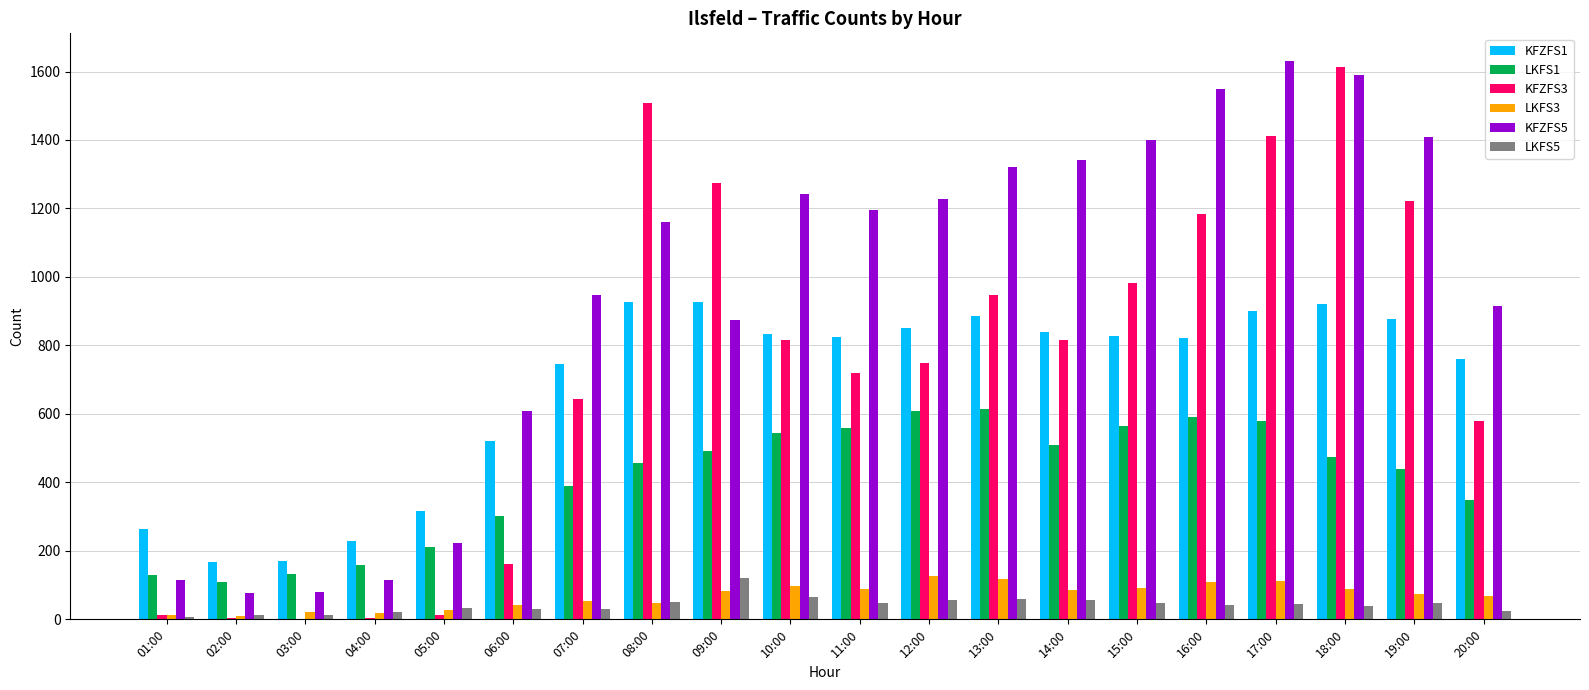

What is the maximum value shown in the chart?

1630